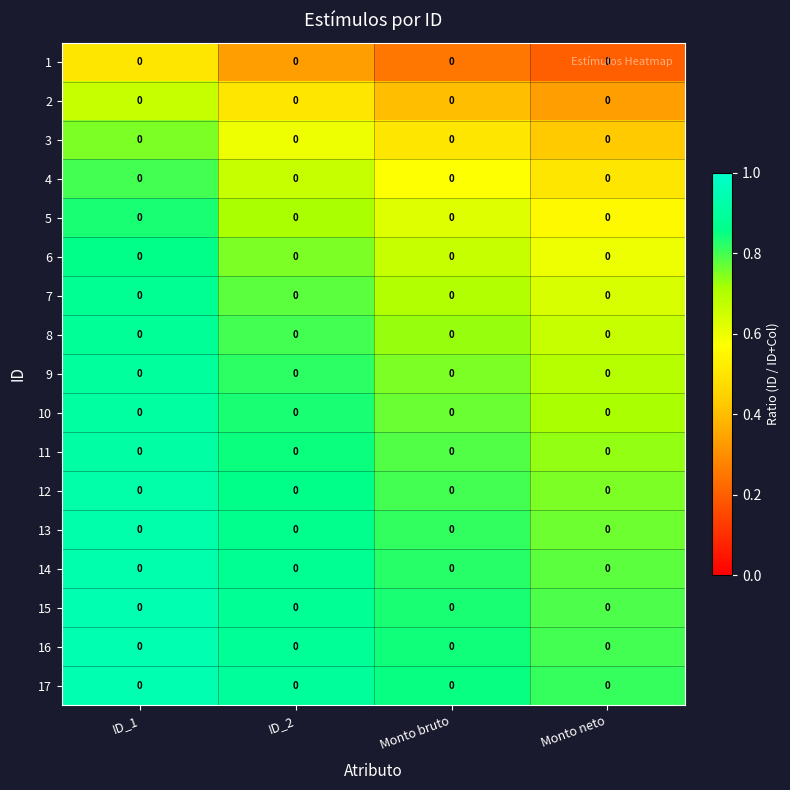

Is the value of 9 at Monto bruto greater than the value of 13 at ID_1?

No